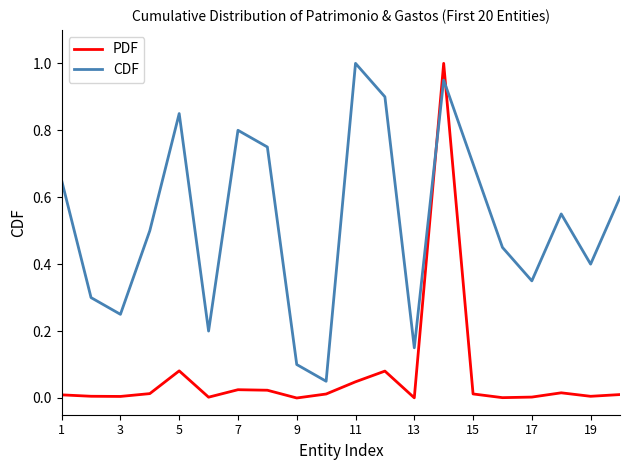

True or false: CDF and PDF intersect in this chart.

True